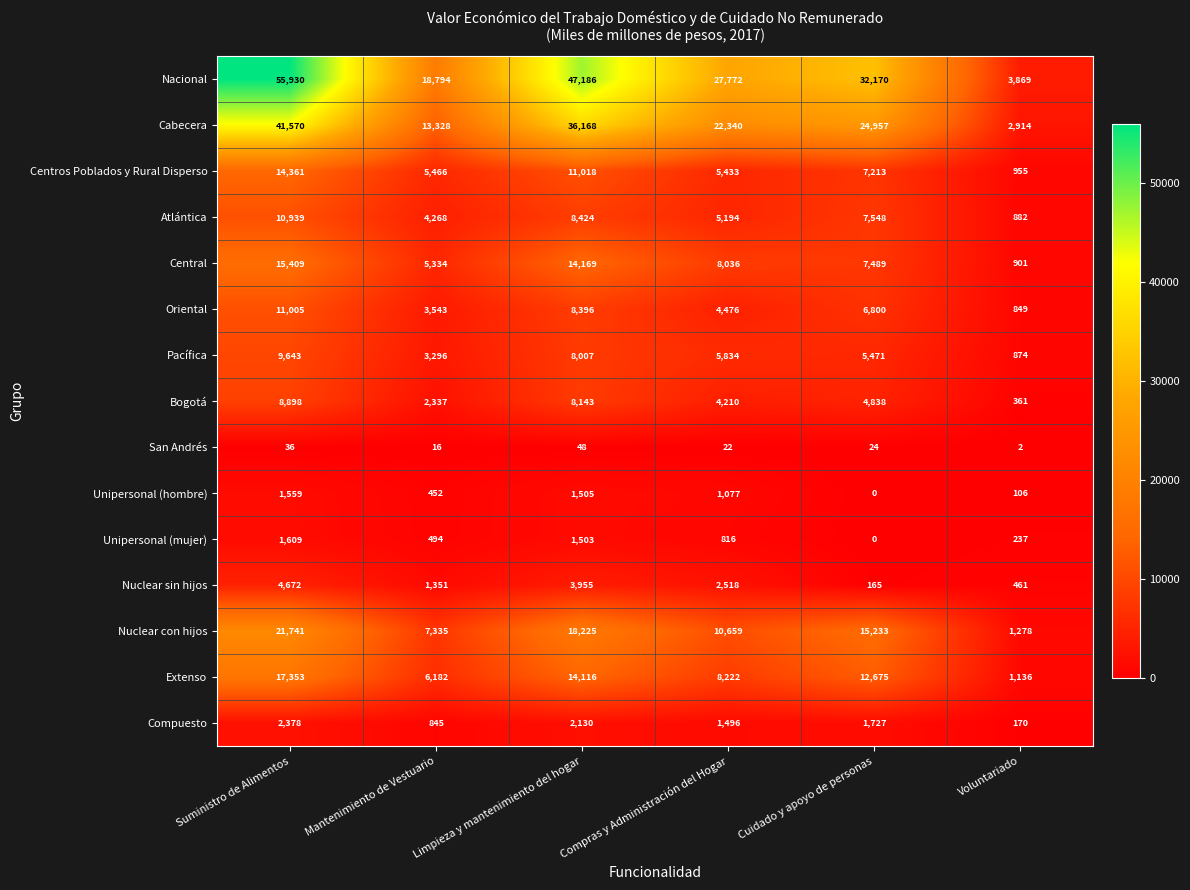

What is the sum of all Unipersonal (mujer) values?

4659